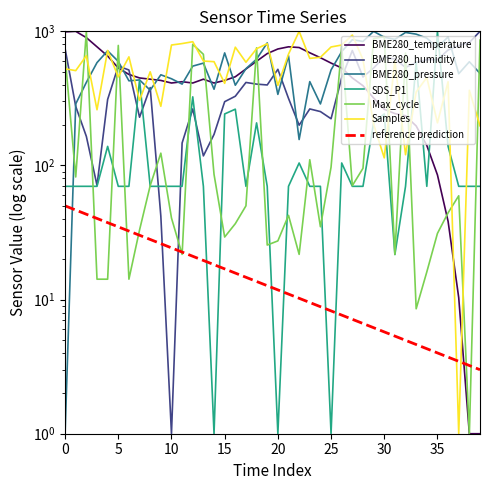

True or false: BME280_humidity has a value of 257.4 at 18.

False